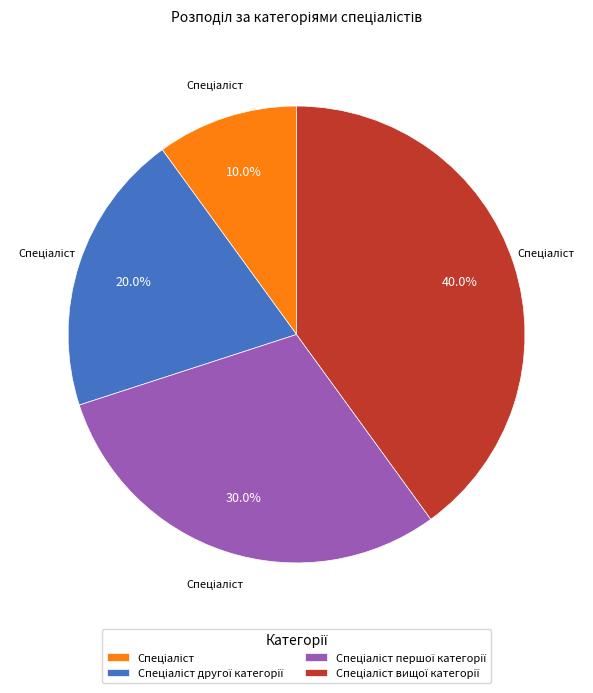

Is there any slice that represents more than half of the pie?

No